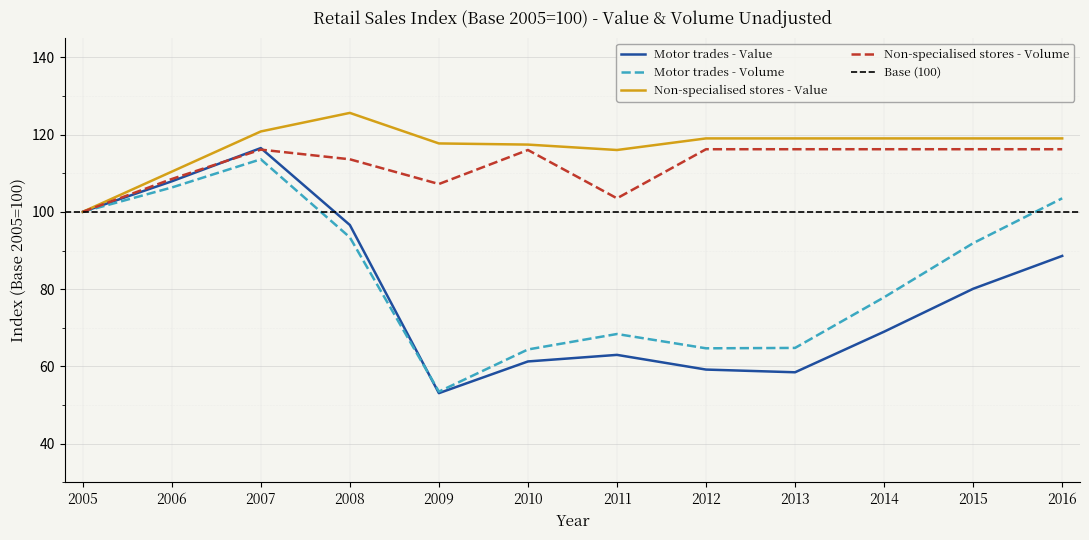

Reading left to right, what are all the values shown in this chart?

Motor trades - Value: 2005=100.0	2006=107.9	2007=116.5	2008=96.6	2009=53.1	2010=61.3	2011=63.0	2012=59.2	2013=58.5	2014=69.0	2015=80.1	2016=88.6
Motor trades - Volume: 2005=100.0	2006=106.3	2007=113.6	2008=93.4	2009=53.5	2010=64.4	2011=68.4	2012=64.7	2013=64.8	2014=77.9	2015=91.9	2016=103.5
Non-specialised stores - Value: 2005=100.0	2006=110.4	2007=120.8	2008=125.6	2009=117.7	2010=117.4	2011=116.0	2012=119.0	2013=119.0	2014=119.0	2015=119.0	2016=119.0
Non-specialised stores - Volume: 2005=100.0	2006=108.5	2007=116.1	2008=113.6	2009=107.2	2010=116.0	2011=103.5	2012=116.2	2013=116.2	2014=116.2	2015=116.2	2016=116.2